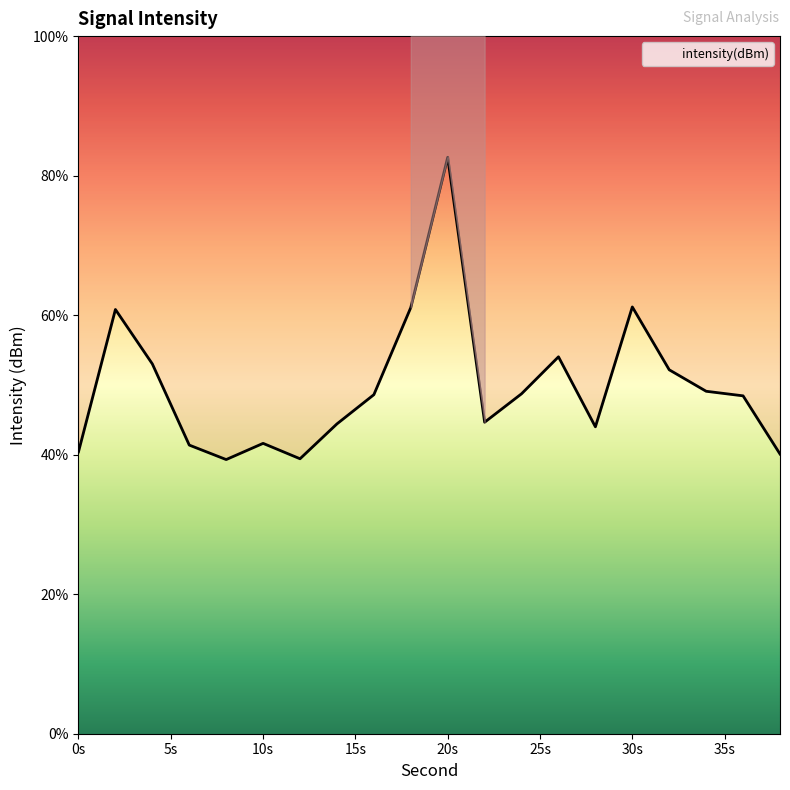

What is the average value?

49.8